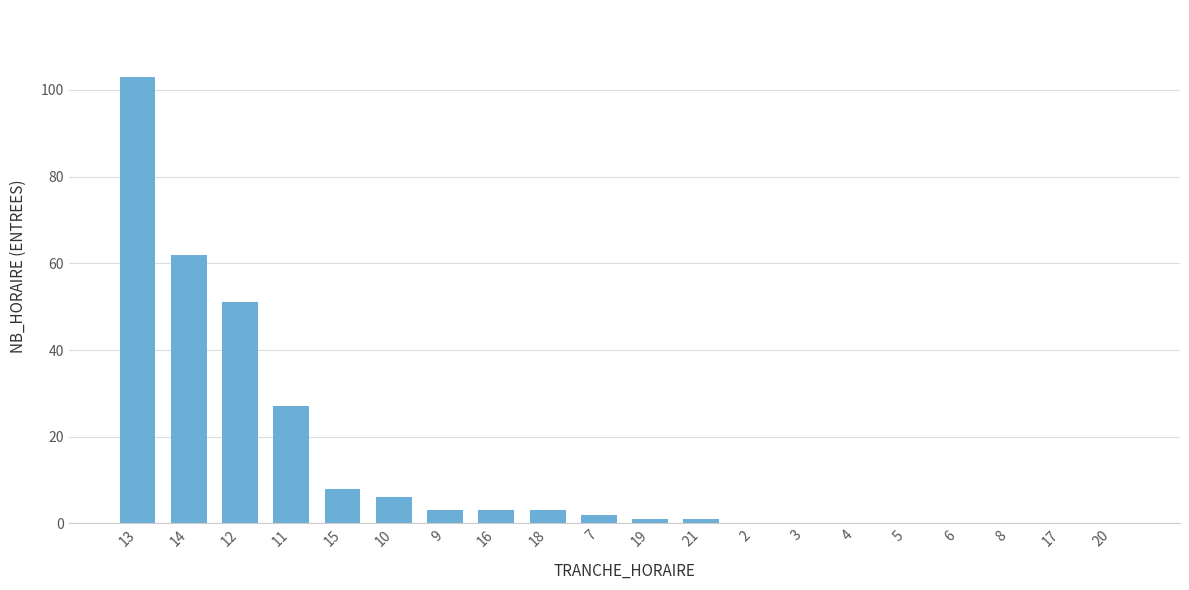

How many series are shown in this chart?

1